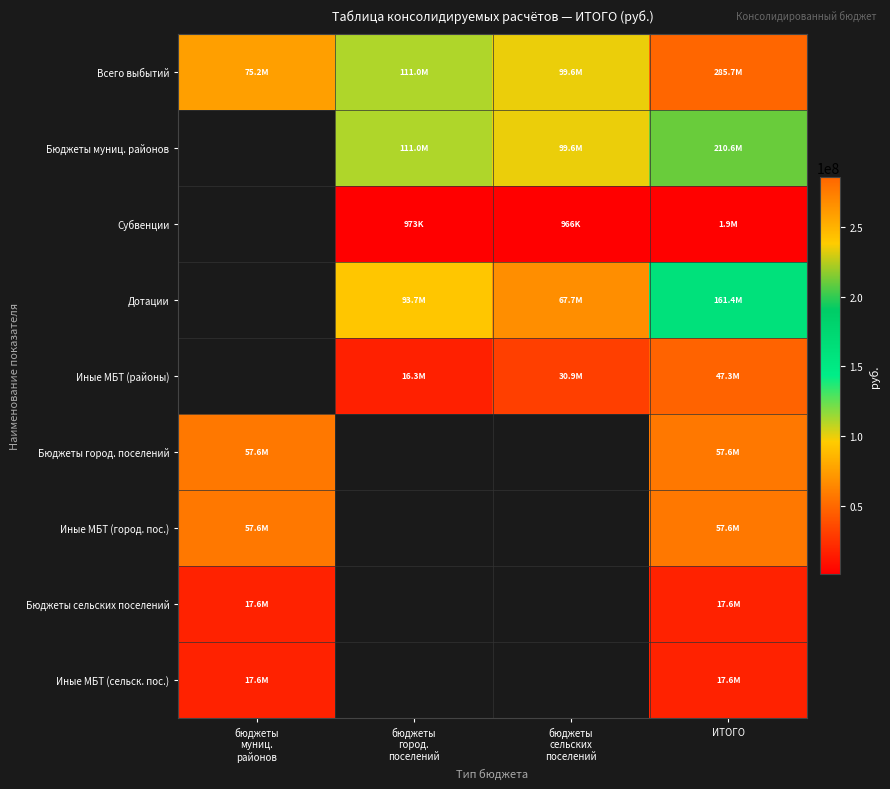

What is the highest value of the Бюджеты сельских поселений series?

17585066.4